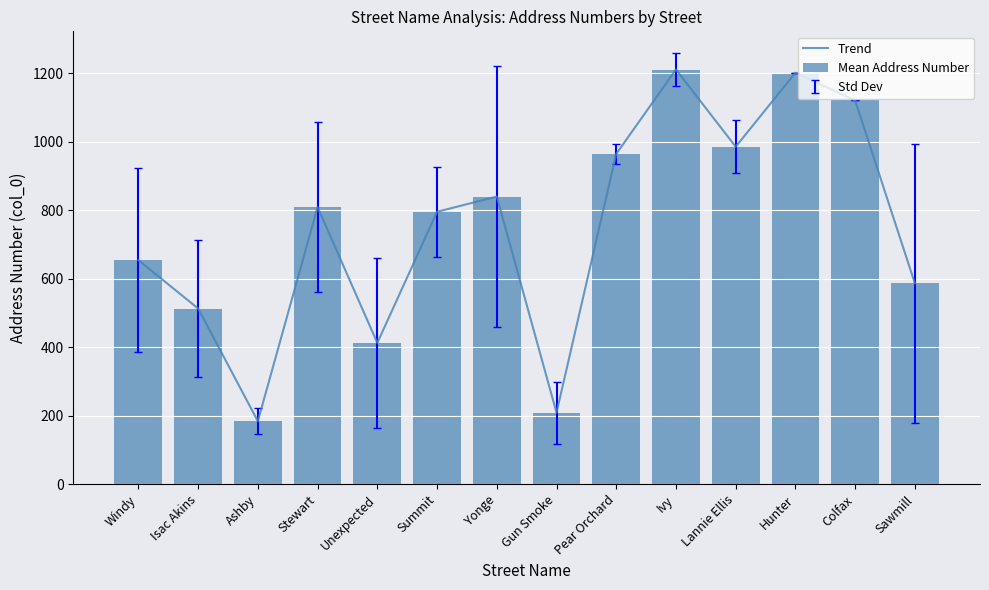

True or false: Trend has a value of 412.2 at Unexpected.

True